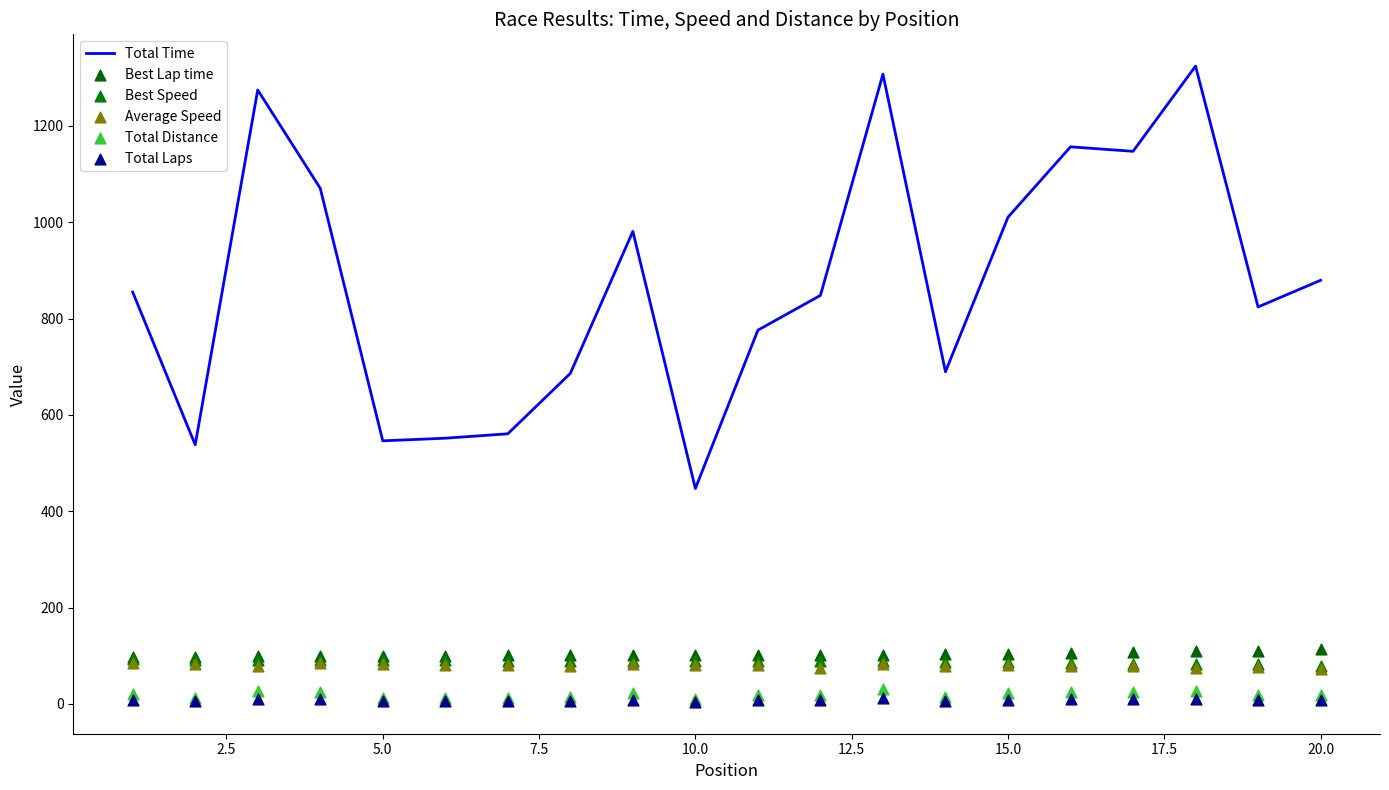

What are all the series names shown in the legend?

Total Time, Best Lap time, Best Speed, Average Speed, Total Distance, Total Laps